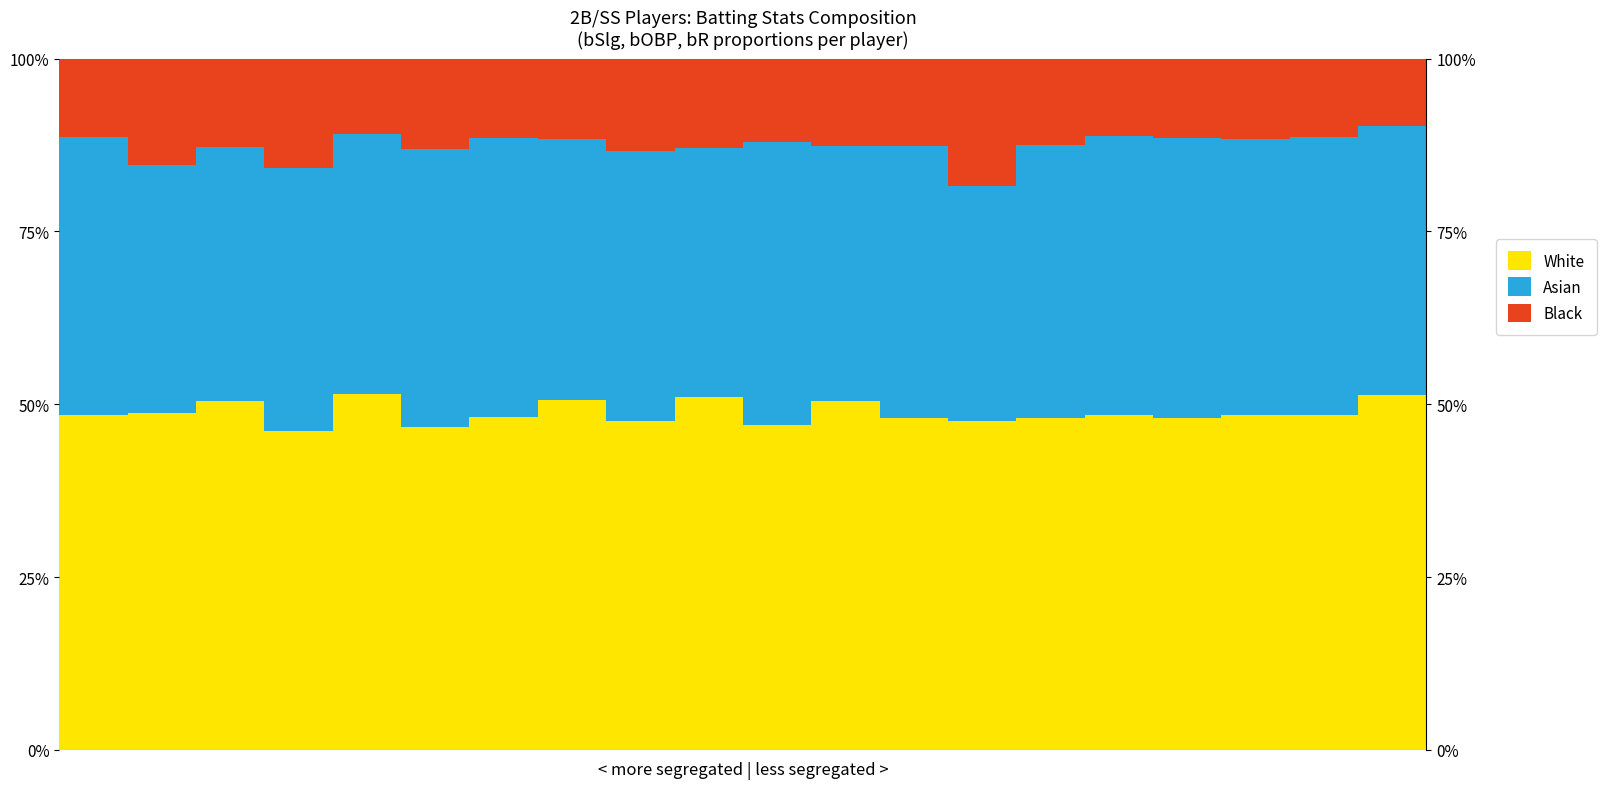

The value of Asian at 19 is 38.9. True or false?

True